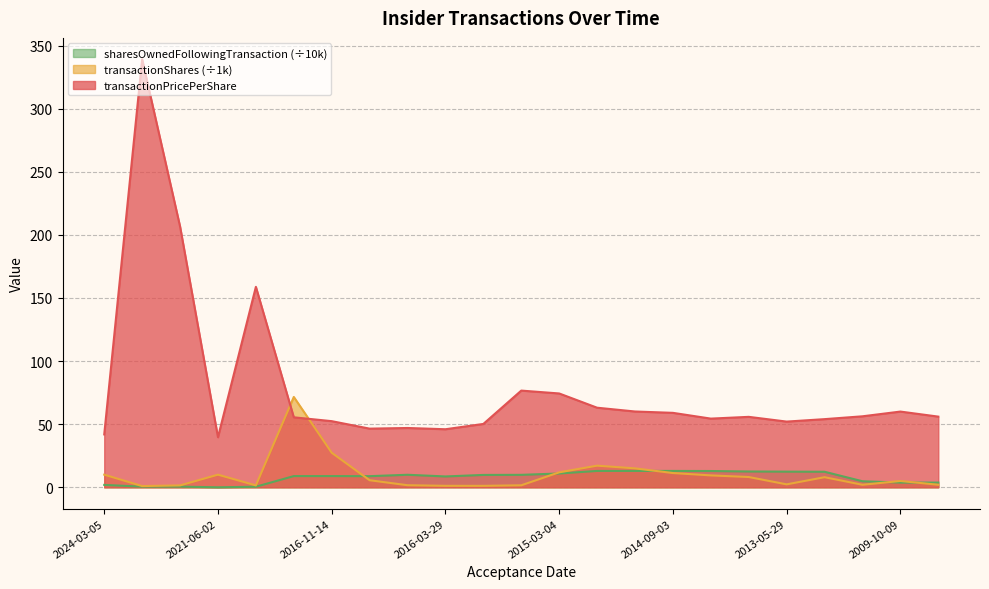

What is the label of the 2nd point from the left?

2024-02-23